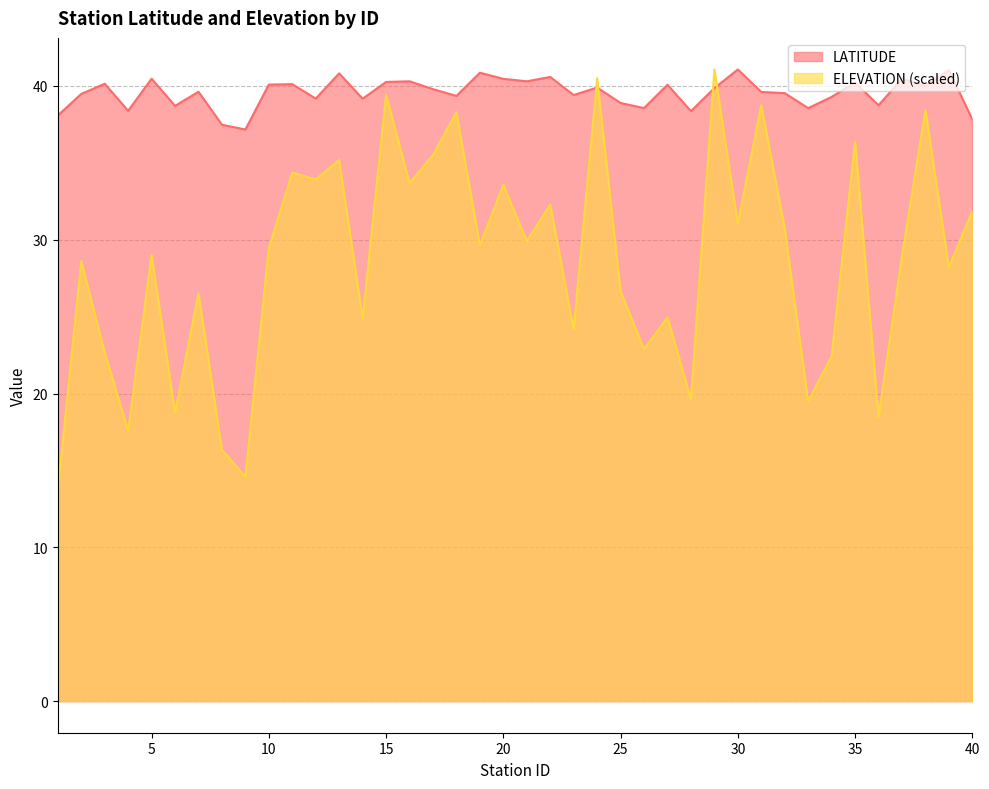

Reading left to right, transcribe all the data shown in this chart.

LATITUDE: 38.1	39.5	40.1	38.4	40.5	38.7	39.6	37.5	37.2	40.1	40.1	39.2	40.8	39.2	40.3	40.3	39.8	39.3	40.9	40.5	40.3	40.6	39.4	39.9	38.9	38.6	40.1	38.4	39.9	41.1	39.6	39.5	38.6	39.3	40.2	38.7	40.5	40.0	41.0	37.8
ELEVATION: 13.7	28.6	22.7	17.6	29.0	18.8	26.5	16.3	14.6	29.5	34.4	33.9	35.2	24.9	39.4	33.7	35.5	38.3	29.6	33.6	29.9	32.3	24.2	40.5	26.6	22.9	25.0	19.6	41.1	31.1	38.7	30.7	19.5	22.4	36.4	18.5	28.9	38.5	28.2	31.9